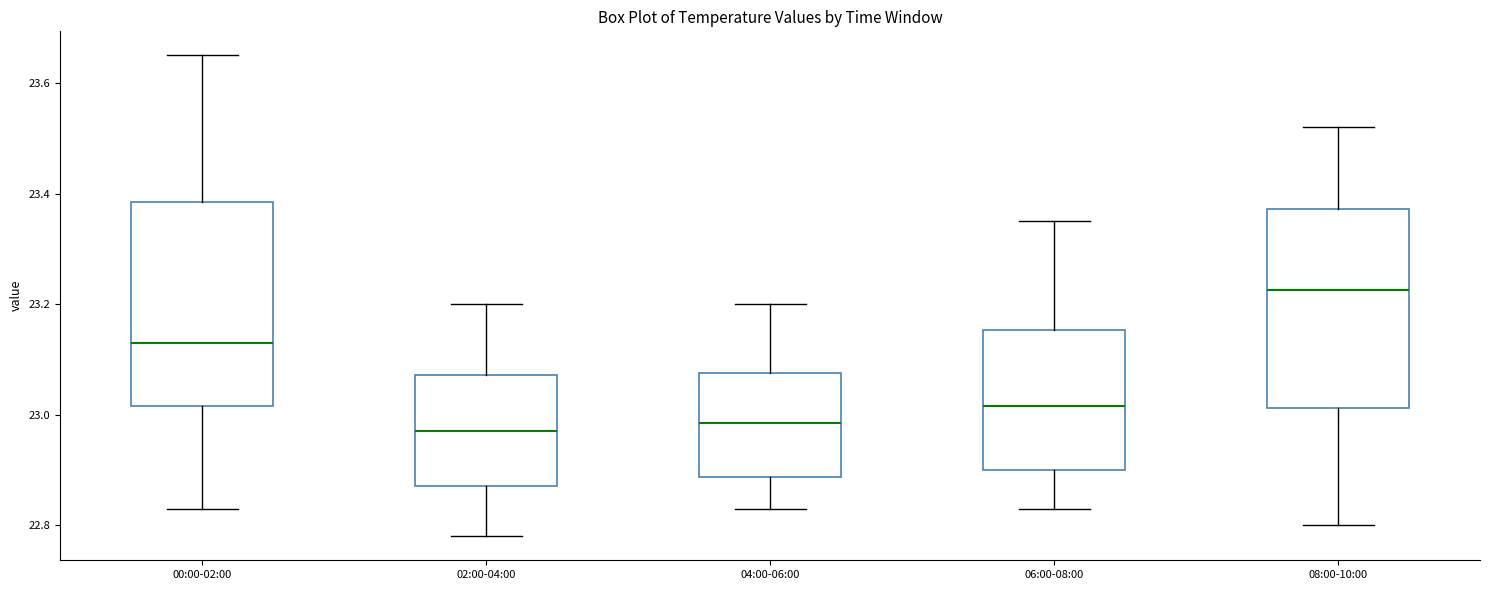

Where does the median line of the box for 04:00-06:00 sit on the y-axis? The values are not printed on the chart, so give them approximately, as read against the axis.

22.98